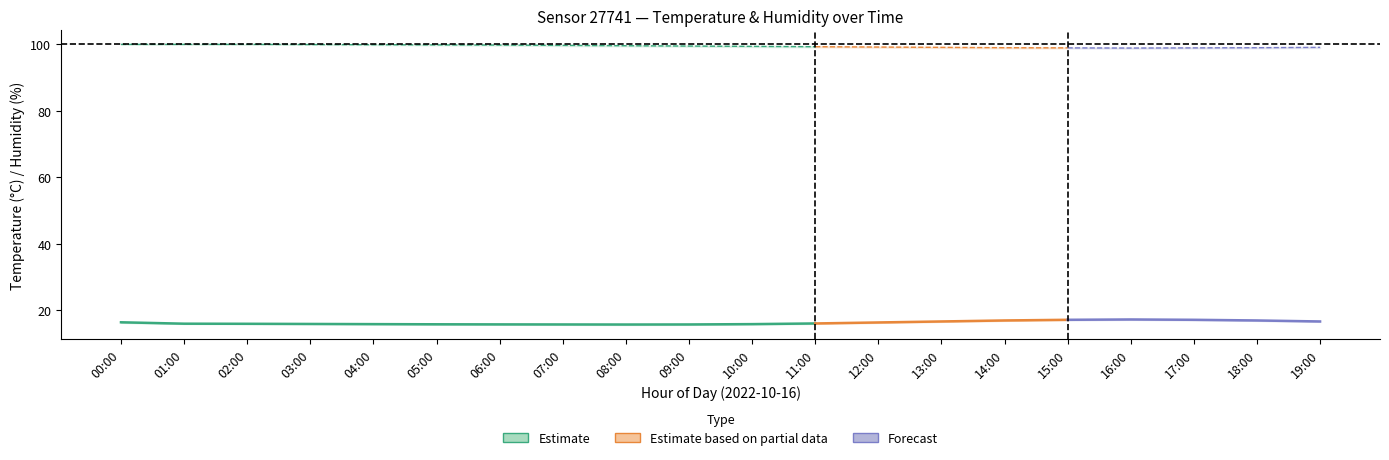

Reading right to left, extract all data points from this chart.

temperature_mean: 16.6	16.9	17.1	17.2	17.1	16.9	16.6	16.3	16.0	15.8	15.7	15.7	15.7	15.7	15.8	15.8	15.8	15.9	15.9	16.4
temperature_upper: 16.7	17.0	17.2	17.3	17.2	17.0	16.7	16.4	16.1	15.9	15.8	15.8	15.8	15.8	15.8	15.8	15.9	15.9	16.0	16.4
temperature_lower: 16.5	16.8	17.0	17.1	17.0	16.8	16.5	16.2	15.9	15.7	15.6	15.6	15.6	15.6	15.7	15.7	15.8	15.8	15.8	16.2
humidity_mean: 99.0	98.9	98.8	98.8	98.8	98.9	99.0	99.1	99.2	99.3	99.4	99.5	99.6	99.7	99.8	99.8	99.8	99.9	99.9	99.9
humidity_upper: 99.2	99.0	99.0	99.0	99.0	99.0	99.2	99.2	99.3	99.5	99.5	99.7	99.8	99.8	99.8	99.9	99.9	99.9	99.9	99.9
humidity_lower: 98.8	98.7	98.7	98.6	98.7	98.7	98.8	98.9	99.0	99.1	99.2	99.3	99.4	99.5	99.6	99.7	99.8	99.9	99.9	99.9